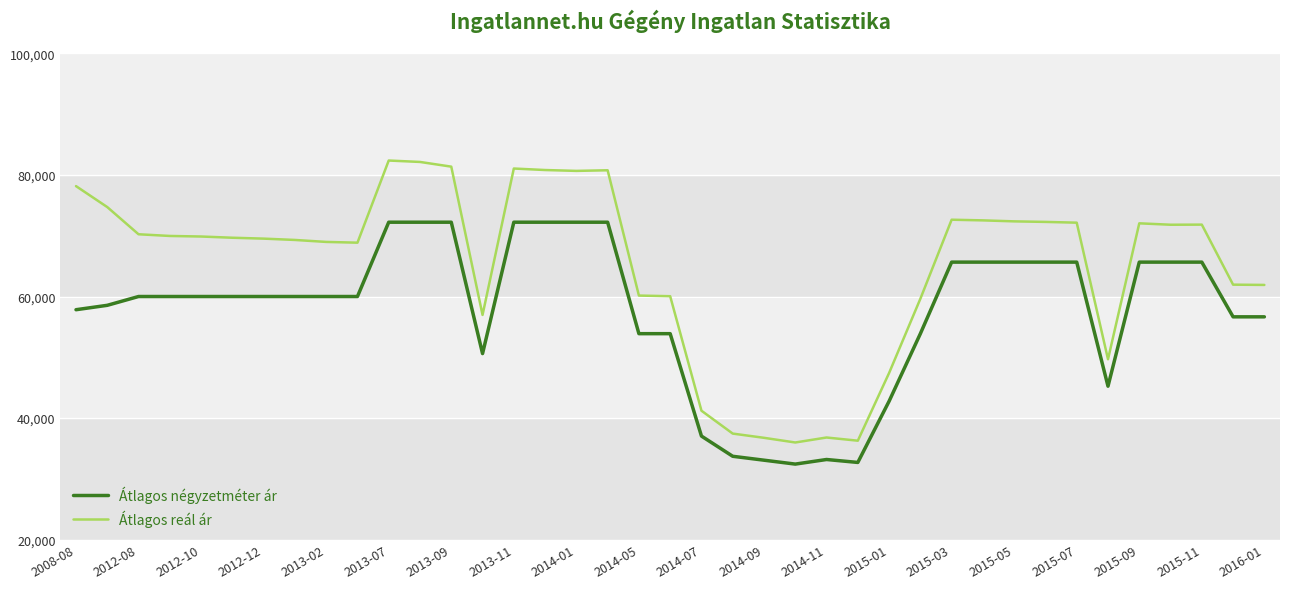

What is the minimum value shown in the chart?

32435